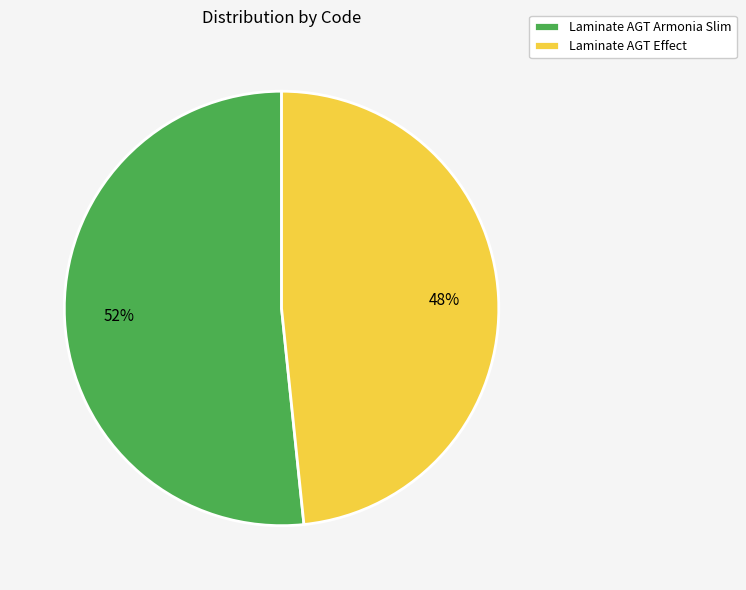

To the nearest percent, what is the average slice percentage?

50%